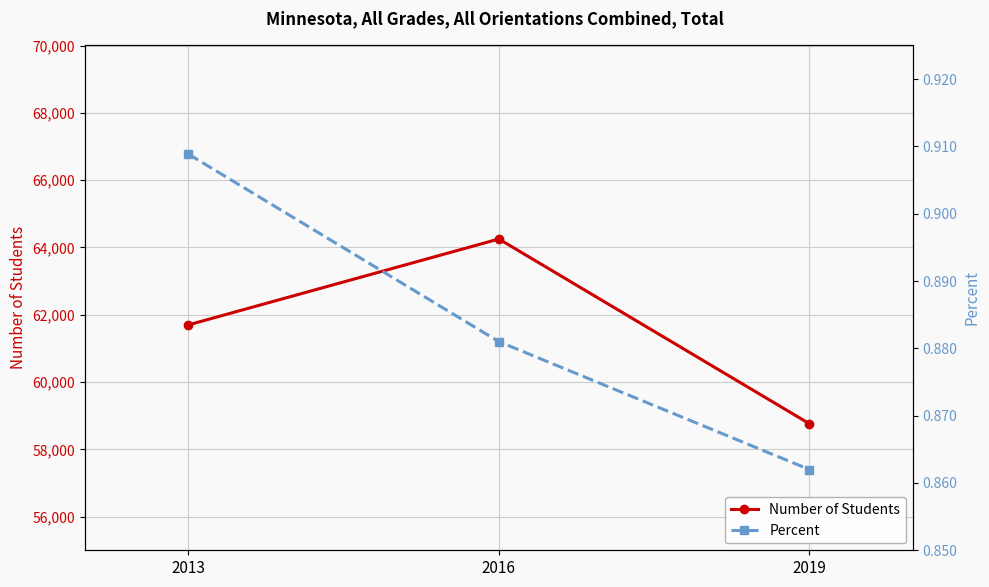

Which has a higher value, 2019 or 2013?

2013